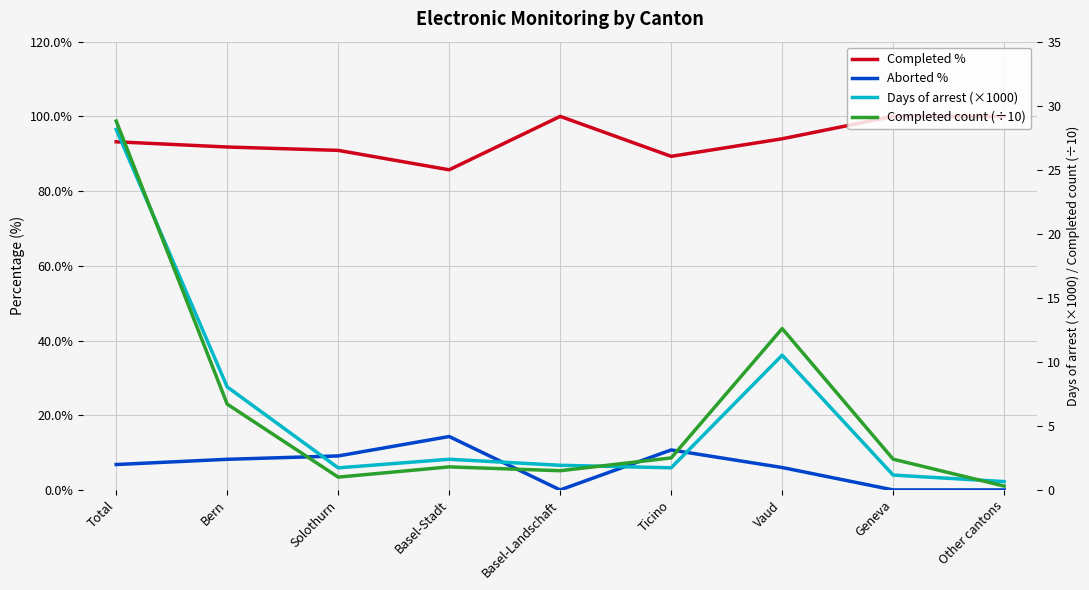

Reading right to left, extract all data points from this chart.

Completed %: Other cantons=100.0	Geneva=100.0	Vaud=94.0	Ticino=89.3	Basel-Landschaft=100.0	Basel-Stadt=85.7	Solothurn=90.9	Bern=91.8	Total=93.2
Aborted %: Other cantons=0.0	Geneva=0.0	Vaud=6.0	Ticino=10.7	Basel-Landschaft=0.0	Basel-Stadt=14.3	Solothurn=9.1	Bern=8.2	Total=6.8
Days of arrest (×1000): Other cantons=0.7	Geneva=1.2	Vaud=10.5	Ticino=1.7	Basel-Landschaft=1.9	Basel-Stadt=2.4	Solothurn=1.7	Bern=8.0	Total=28.1
Completed count (÷10): Other cantons=0.3	Geneva=2.4	Vaud=12.6	Ticino=2.5	Basel-Landschaft=1.5	Basel-Stadt=1.8	Solothurn=1.0	Bern=6.7	Total=28.8